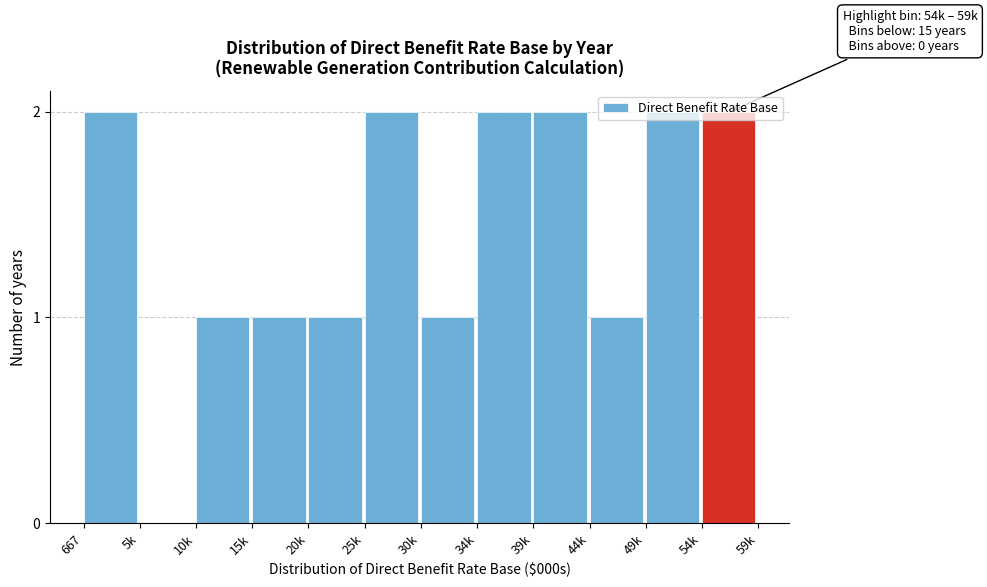

The value at 25k is 2. True or false?

True